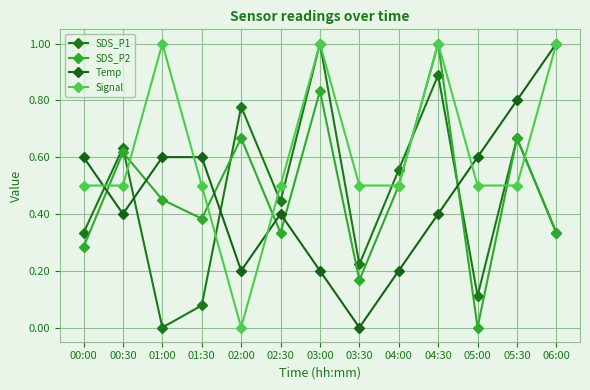

What is the greatest value displayed?

1.0